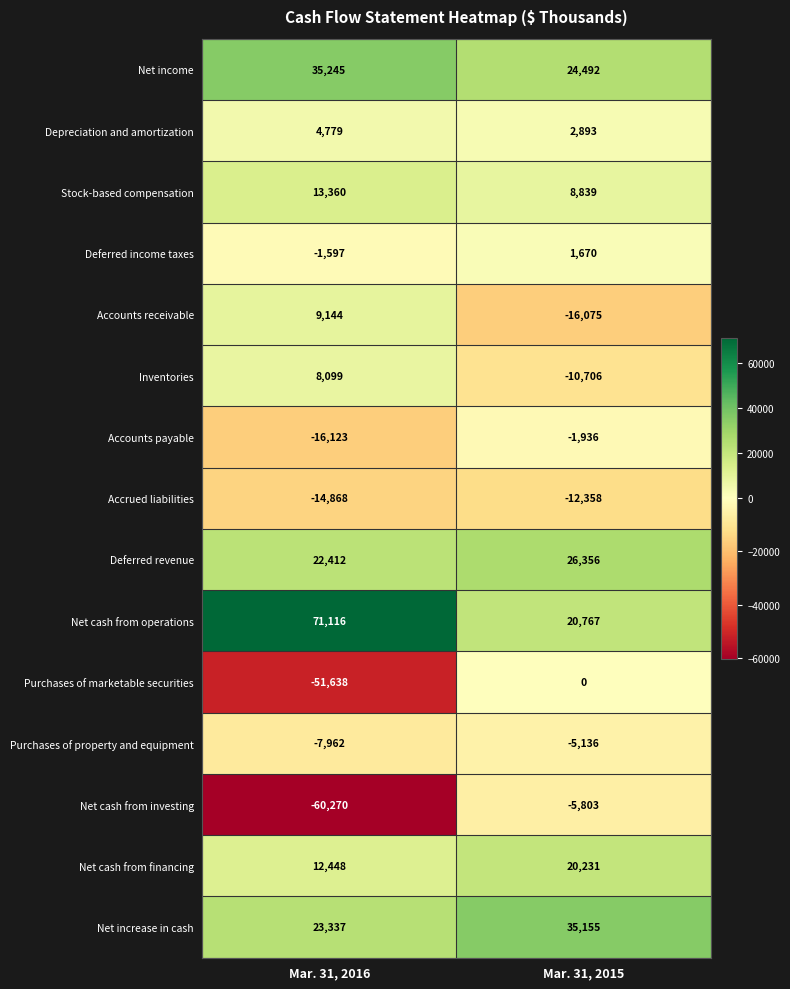

What is the sum of all Deferred income taxes values?

73